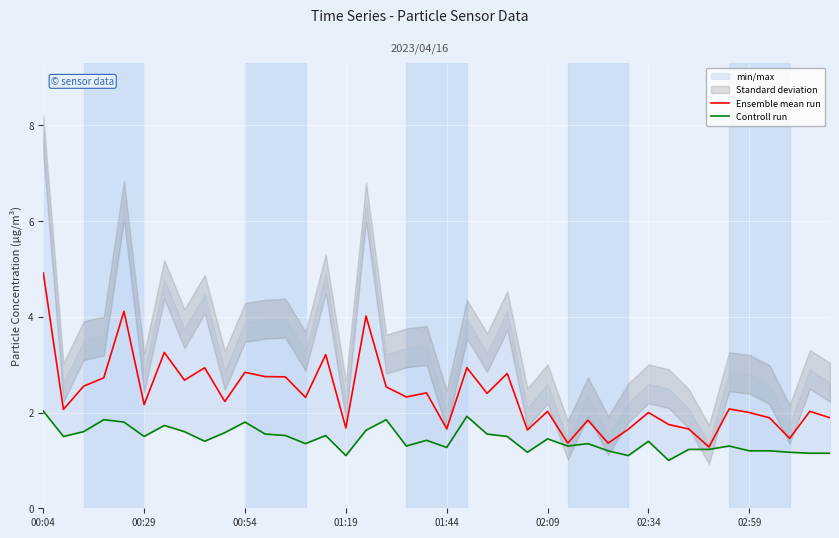

True or false: Ensemble mean run has more than 1 interior local peaks.

True